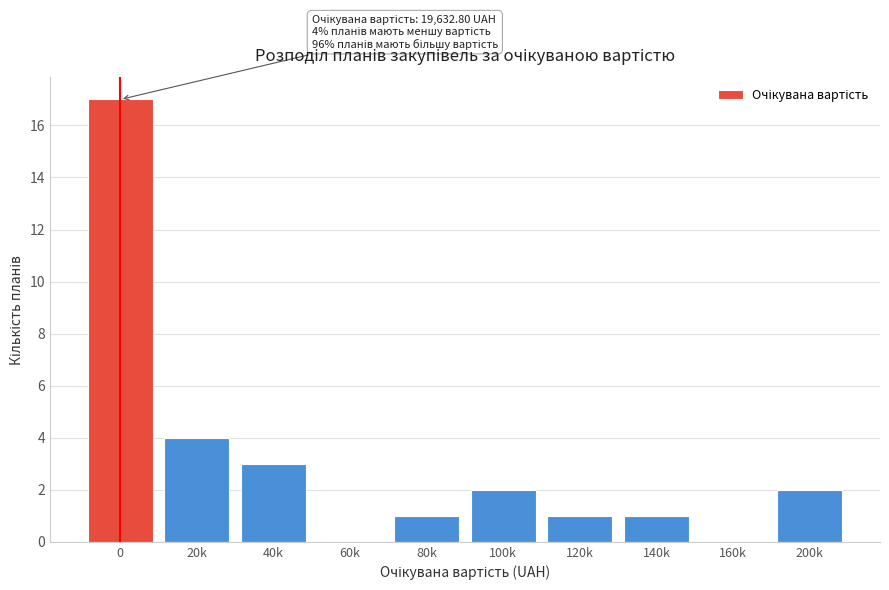

Reading left to right, extract all data points from this chart.

0=17	20k=4	40k=3	60k=0	80k=1	100k=2	120k=1	140k=1	160k=0	200k=2